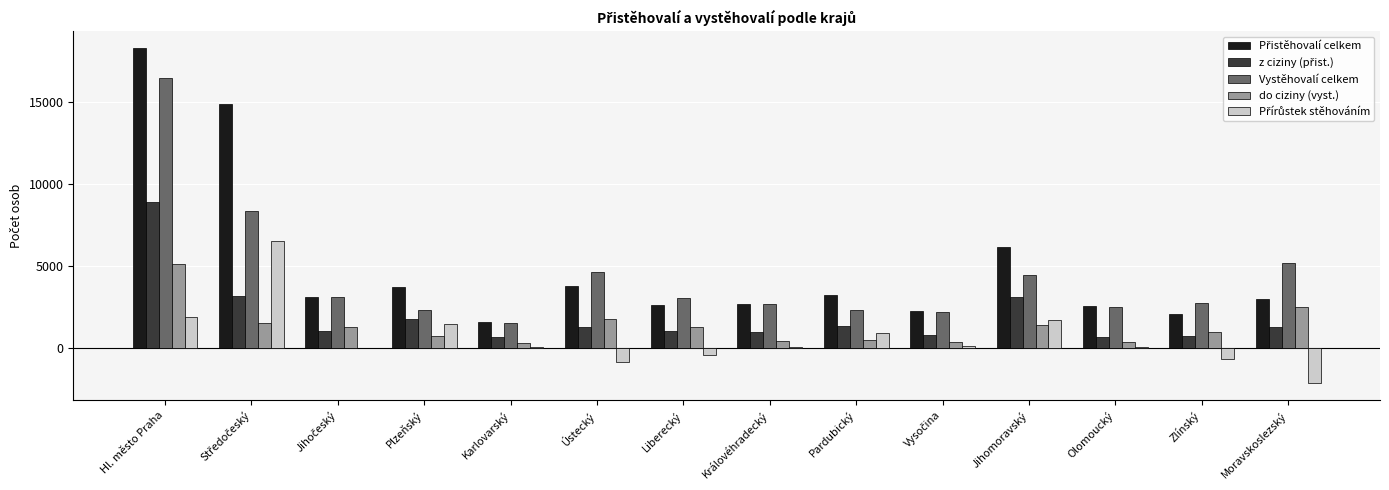

Which category has the highest value across all series?

Hl. město Praha